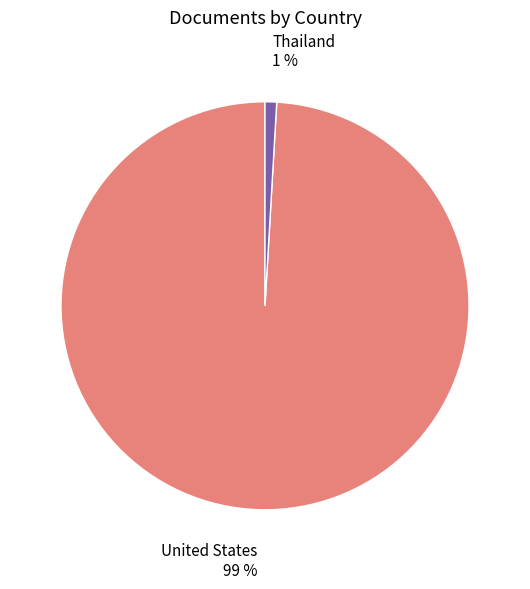

The United States slice represents 99% of the pie. True or false?

True